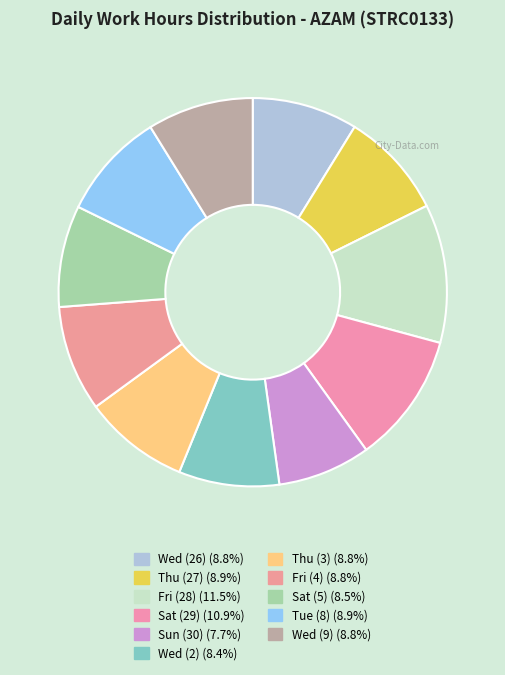

How many slices are in this pie chart?

11